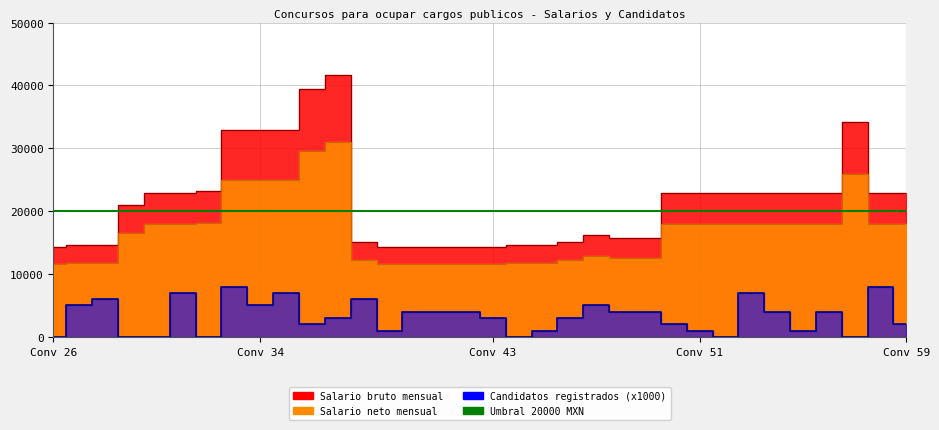

What is the difference between the highest and lowest values at 47?

11209